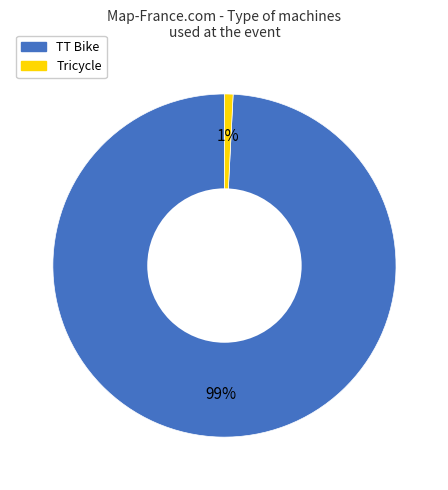

Is TT Bike the majority of the pie?

Yes